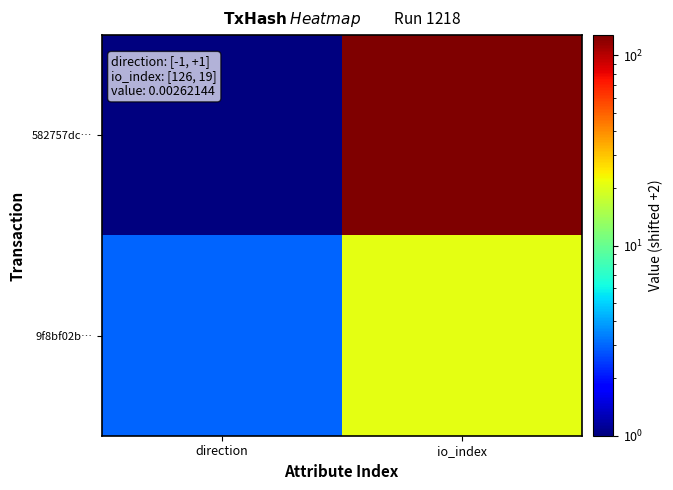

Which series has the widest spread of values?

582757dc…